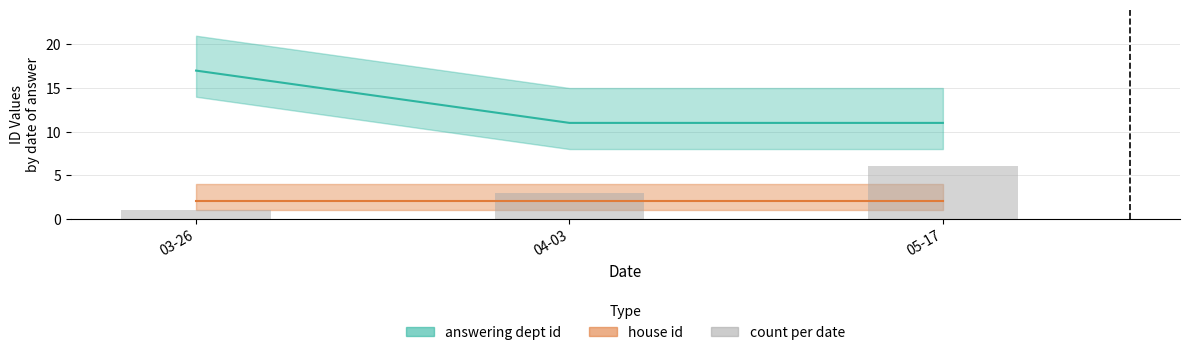

Approximately how many times larger is the value at 03-26 compared to 05-17?

0.2